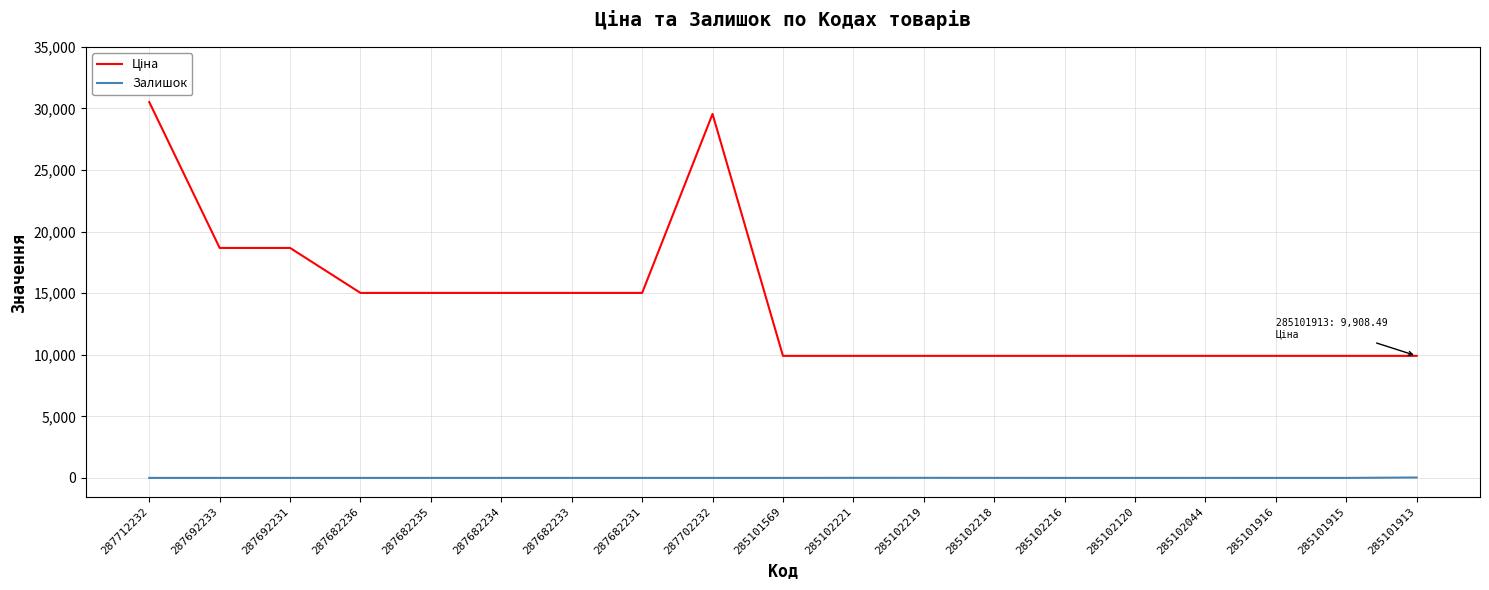

What is the total value across all series at 287682235?

15019.2